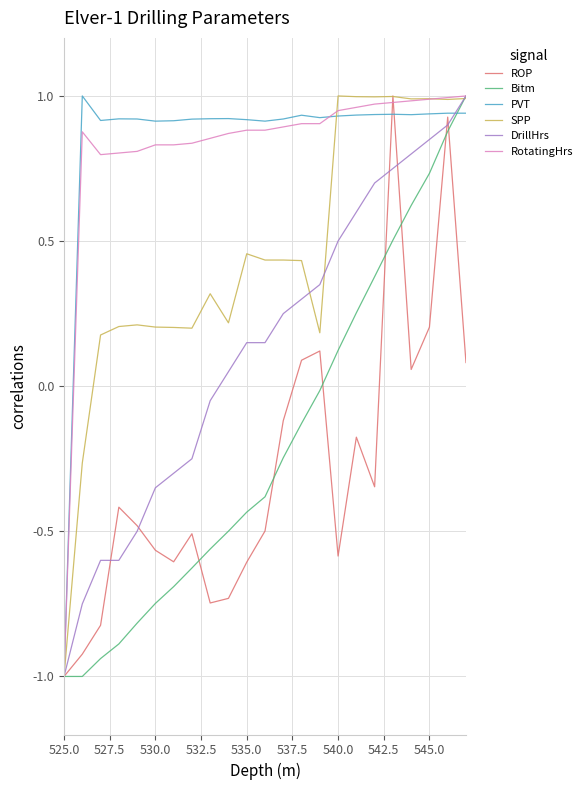

What is the difference between the maximum and minimum values in the RotatingHrs series?

2.0